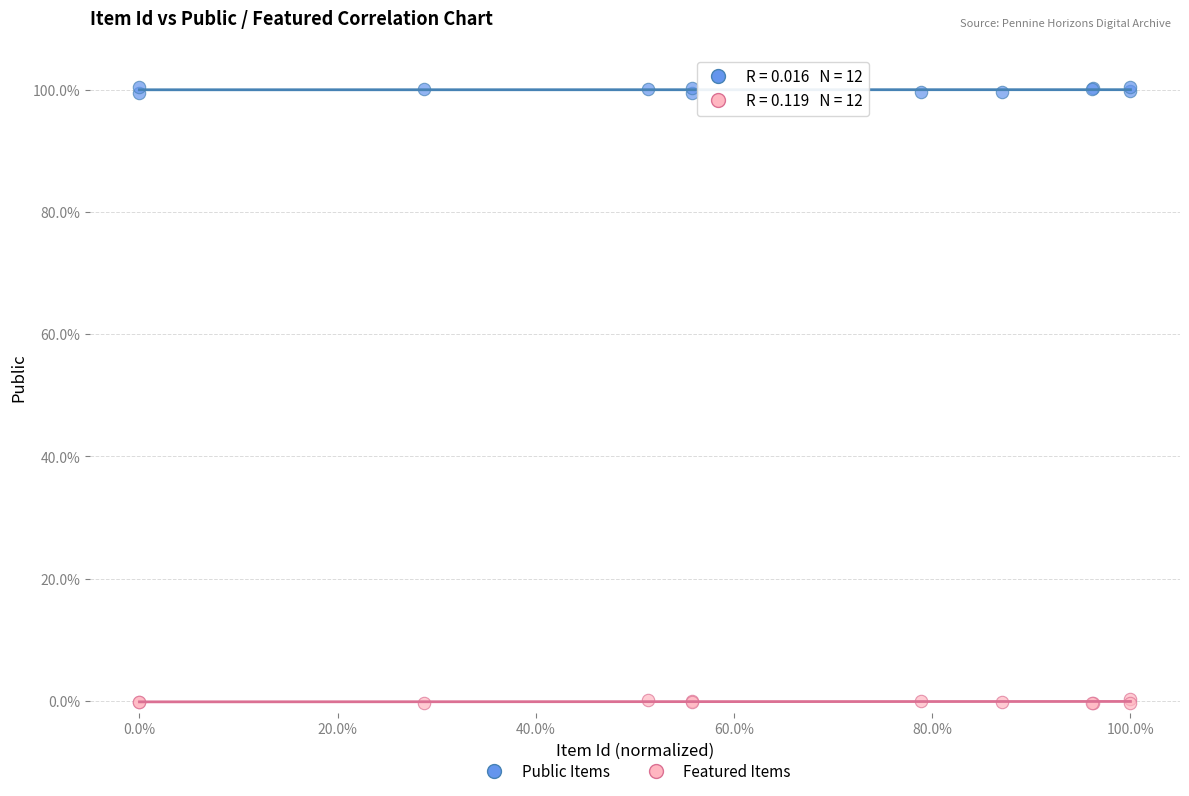

What are all the series names shown in the legend?

Public Items, Featured Items